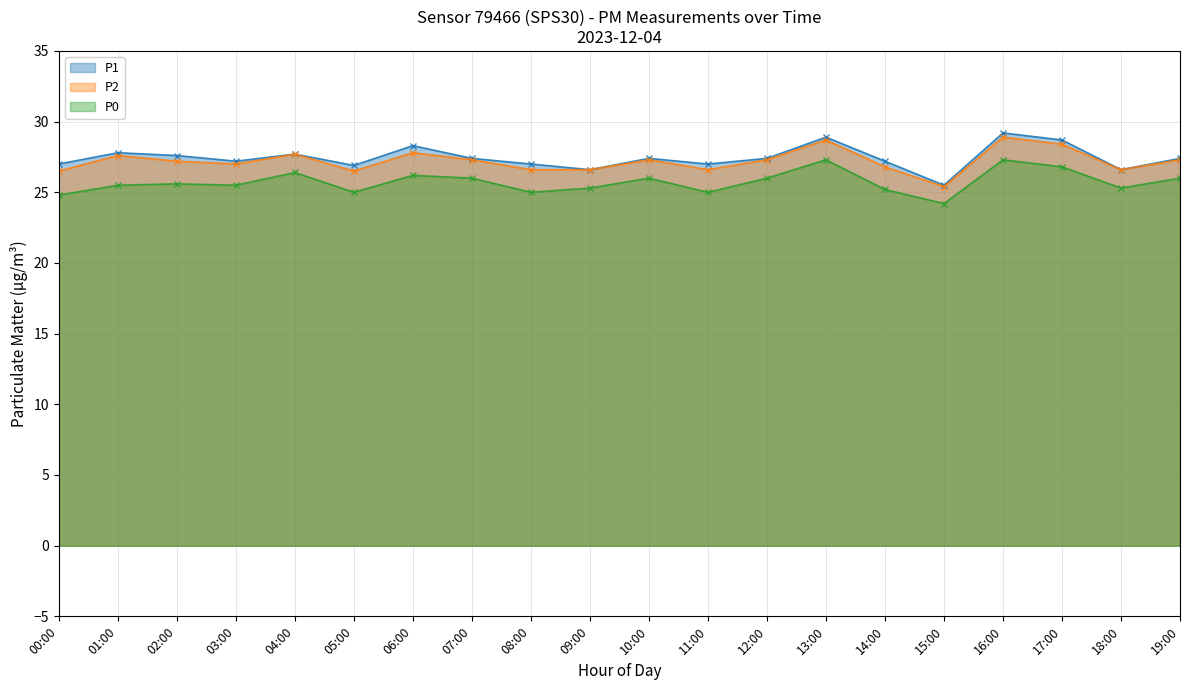

The value of P0 at 12:00 is 45.4. True or false?

False